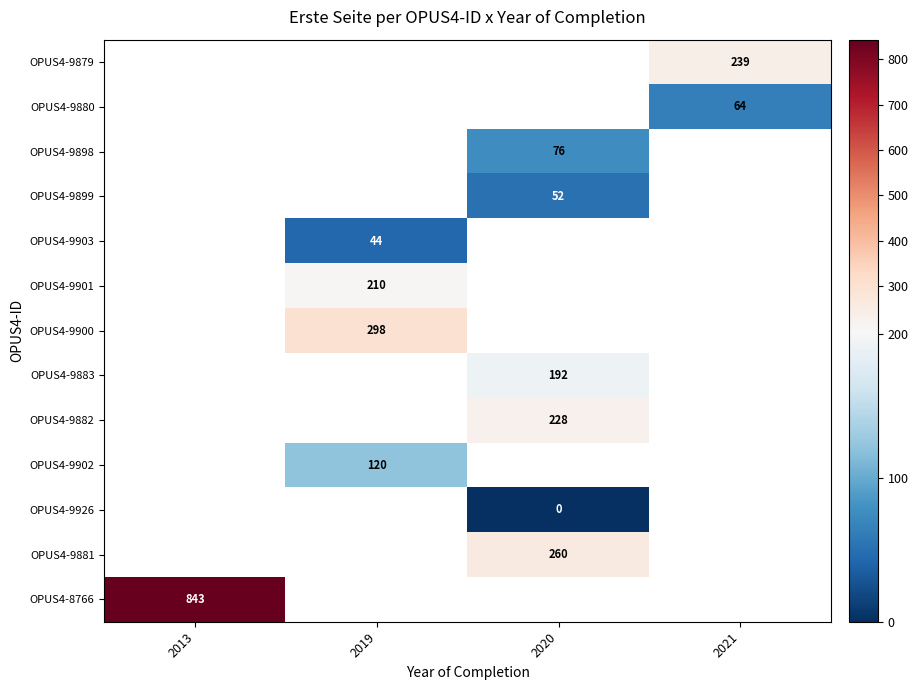

At which category does the chart reach its peak across all series?

2013